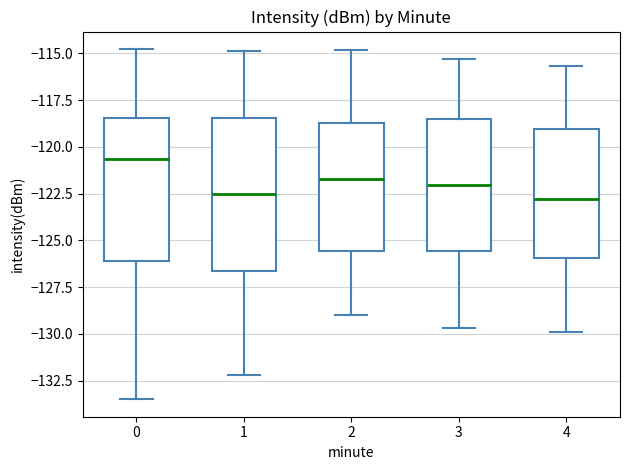

Reading left to right, transcribe this box plot: for each box, give where its median line is, the range the box spans, and where its two whiskers end, as read against the y-axis. The values are not printed on the chart, so give them approximately, as read against the axis.

0: median -120.5, box -126.0 to -118.5, whiskers -133.5 to -115.0
1: median -122.5, box -126.5 to -118.5, whiskers -132.0 to -115.0
2: median -121.5, box -125.5 to -118.5, whiskers -129.0 to -115.0
3: median -122.0, box -125.5 to -118.5, whiskers -129.5 to -115.5
4: median -123.0, box -126.0 to -119.0, whiskers -130.0 to -115.5